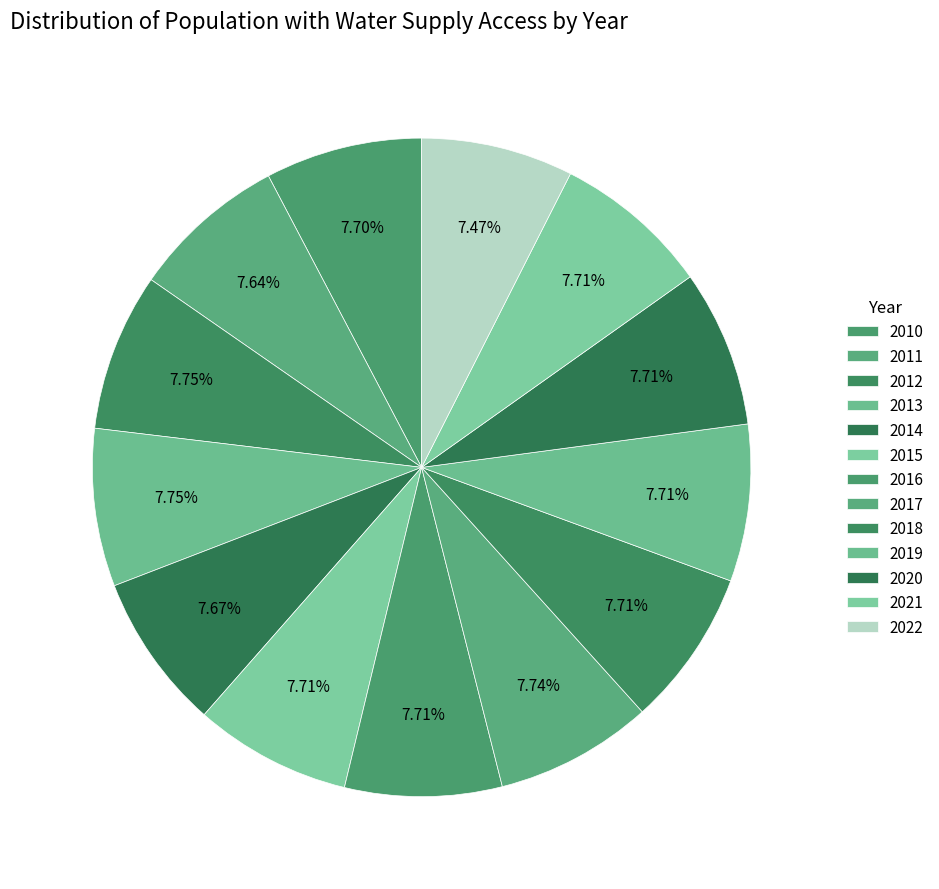

What percentage is NOT represented by 2011?

92.4%